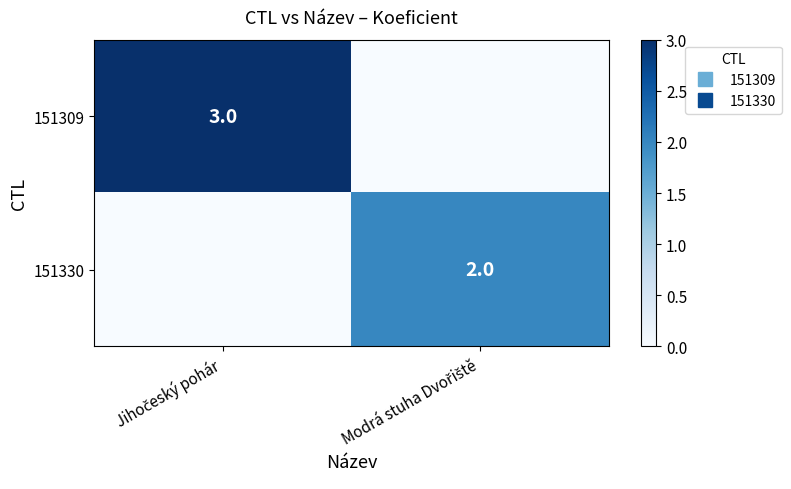

Is it true that 151309 equals 0 at Modrá stuha Dvořiště?

True